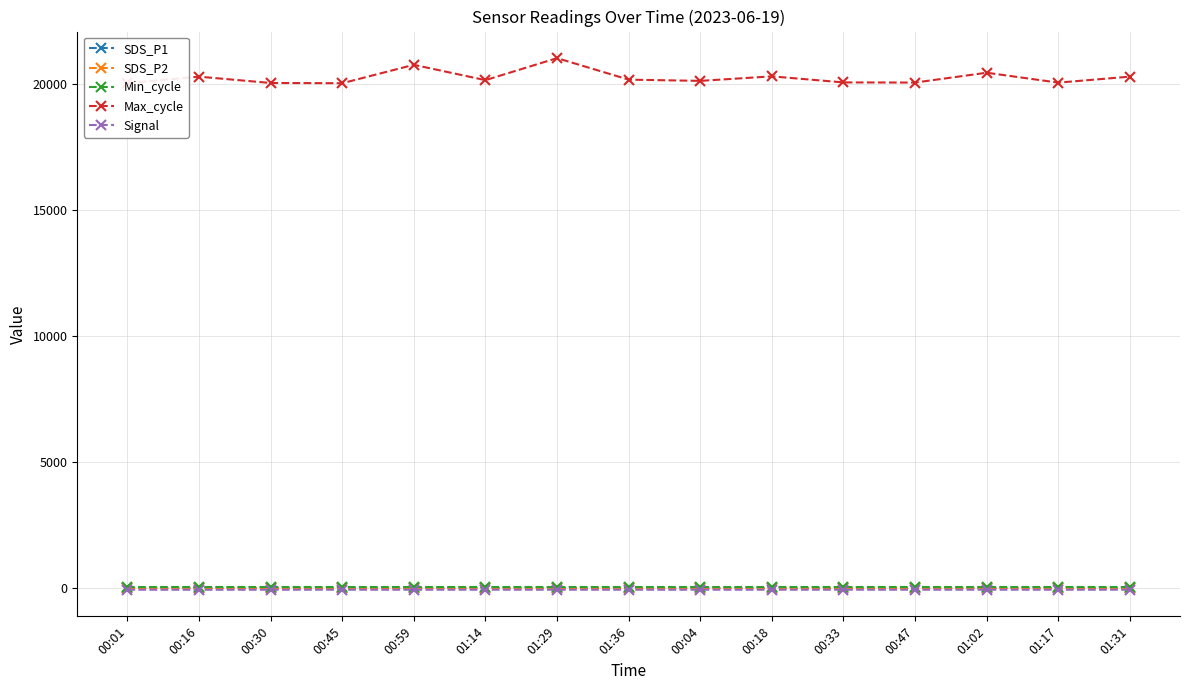

Which series has the largest total across all categories?

Max_cycle